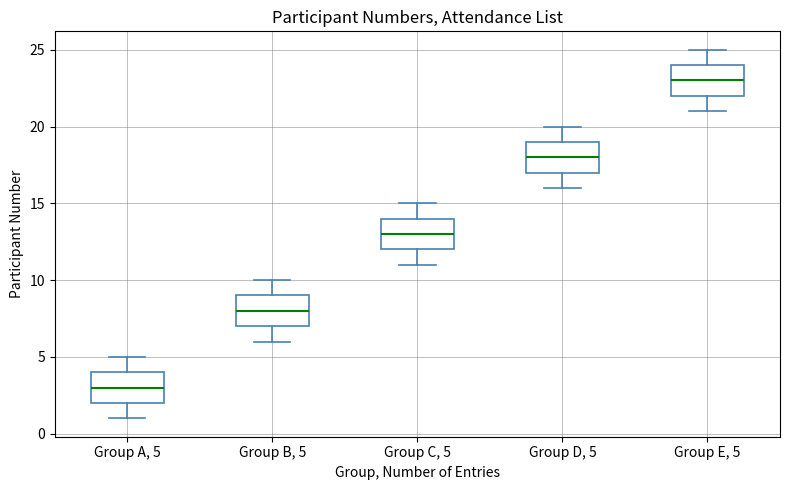

Where is the lower edge of the box for Group A, 5 on the y-axis? The values are not printed on the chart, so give them approximately, as read against the axis.

2